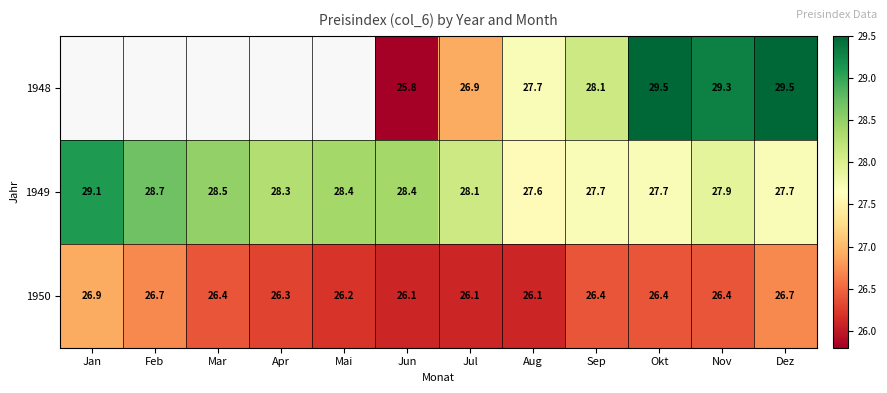

At which category is the sum across all series the highest?

Dez